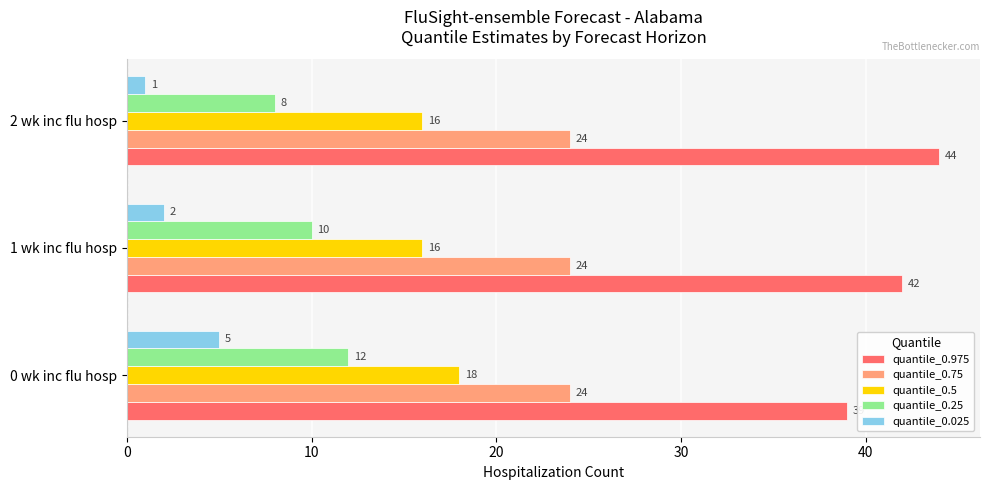

What is the smallest value displayed?

1